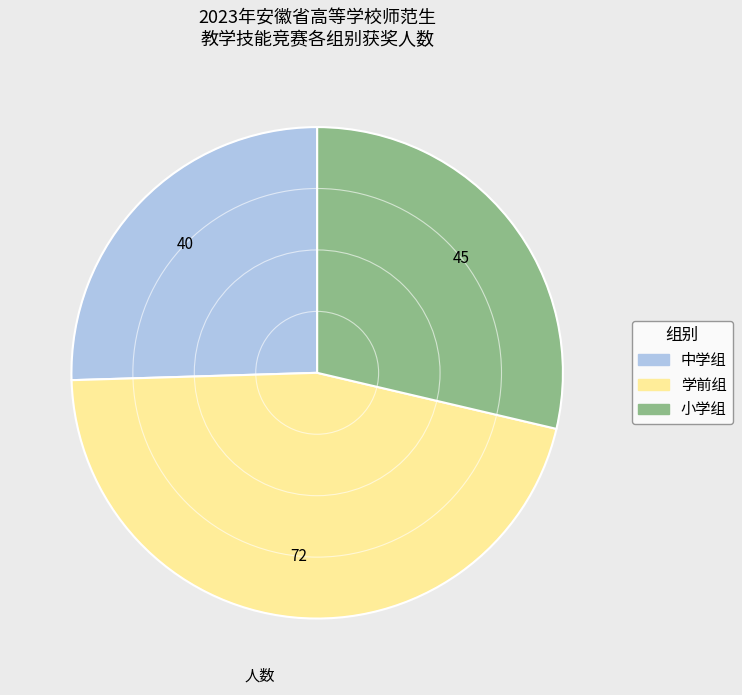

The 学前组 slice represents 31% of the pie. True or false?

False